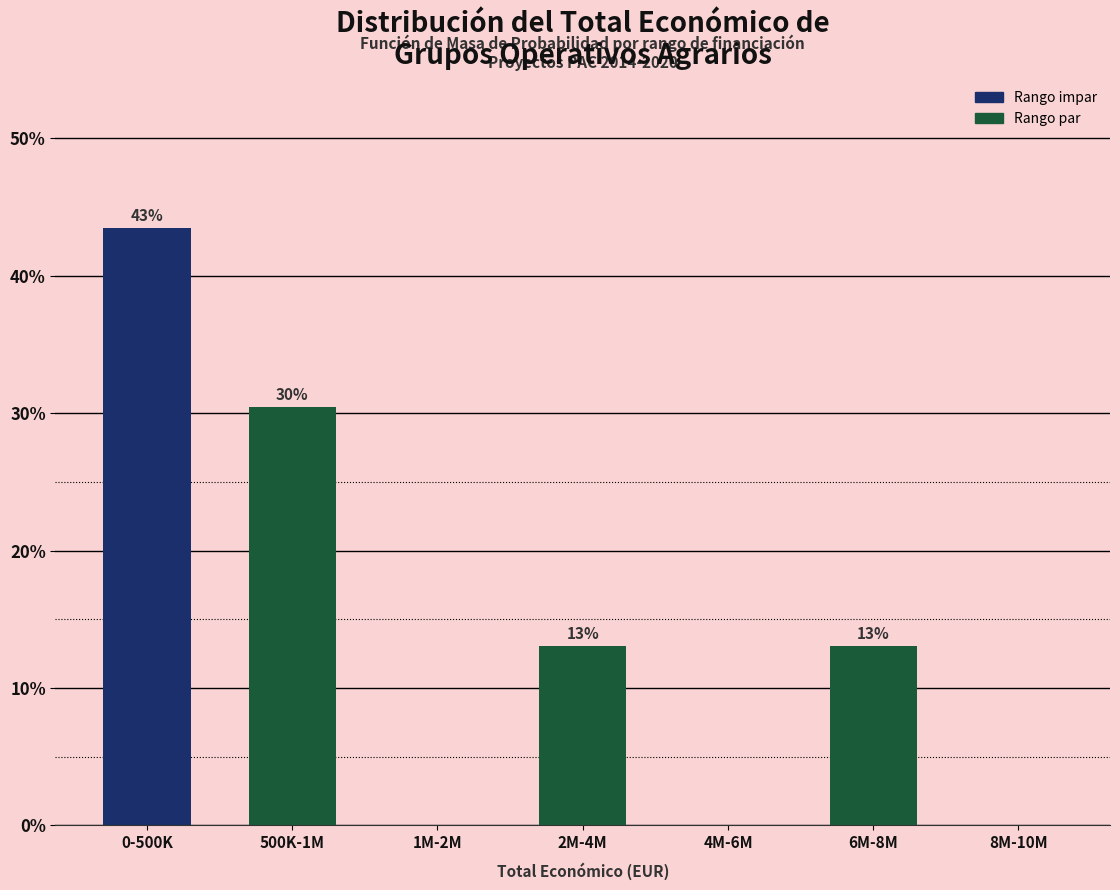

At which category does the chart reach its peak across all series?

0-500K